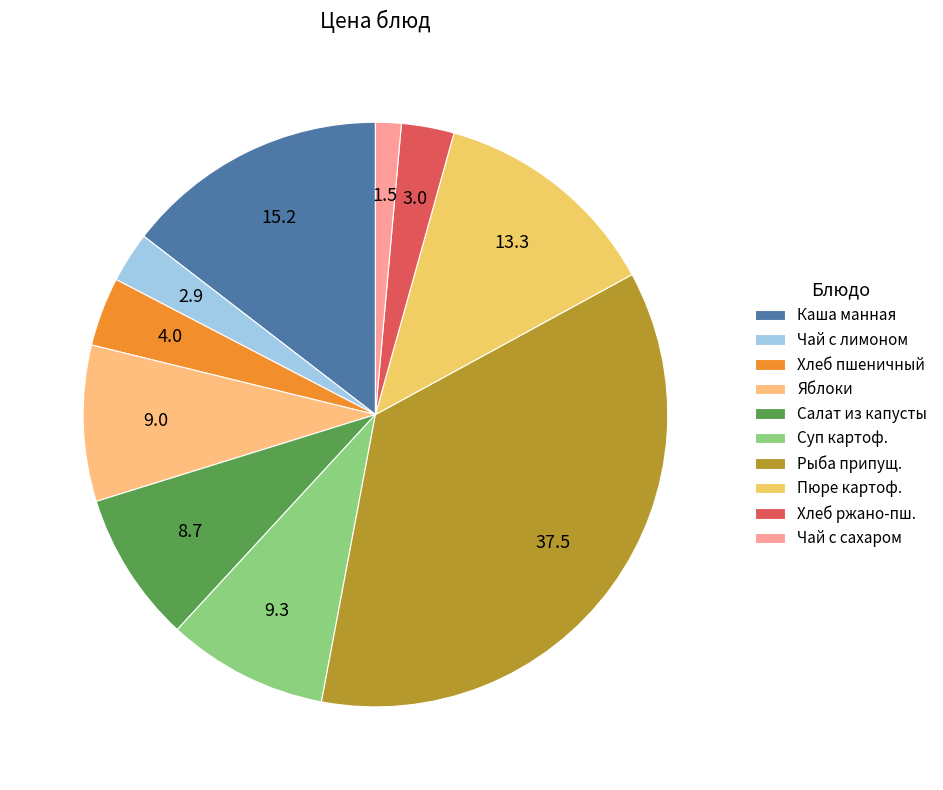

To the nearest percent, what is the average slice percentage?

10%